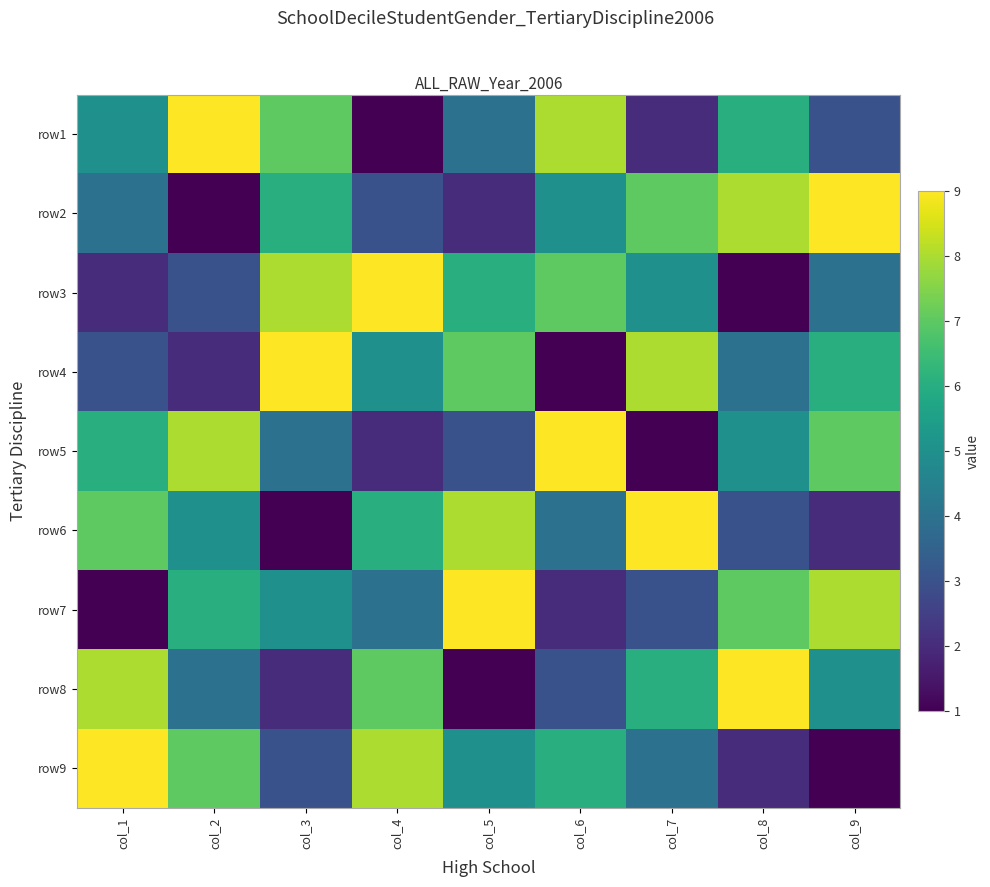

At col_4, list the series in order from smallest to largest.

row1, row5, row2, row7, row4, row6, row8, row9, row3